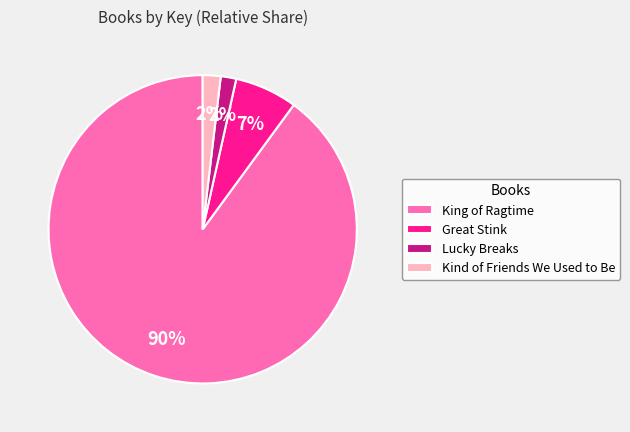

Is King of Ragtime the majority of the pie?

Yes